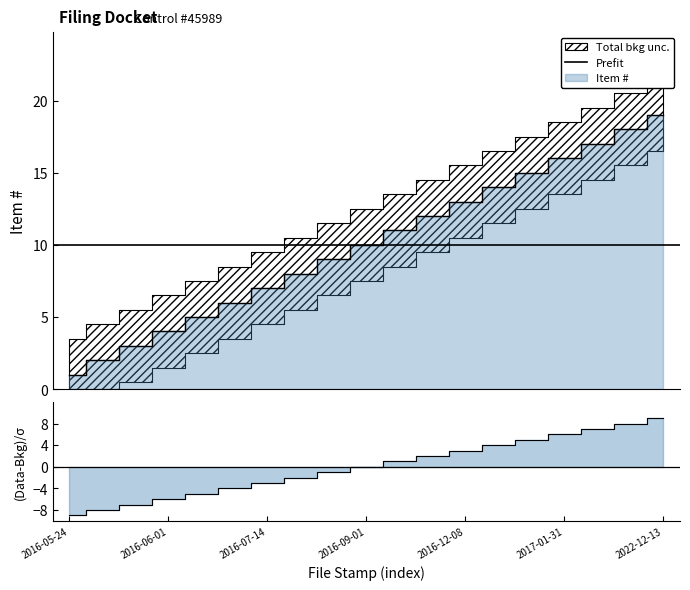

Does the chart display data point markers on the line(s)?

No